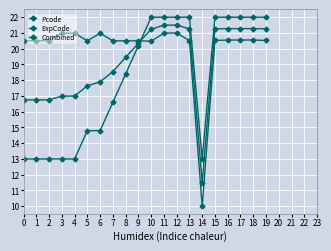

How many distinct data groups are displayed?

3